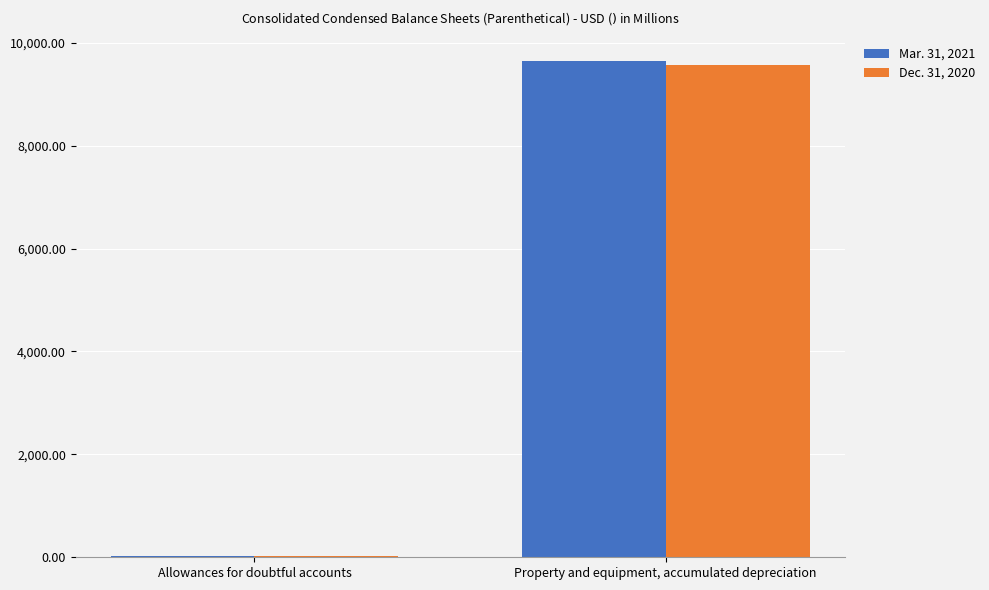

What is the sum of all Mar. 31, 2021 values?

9667.3